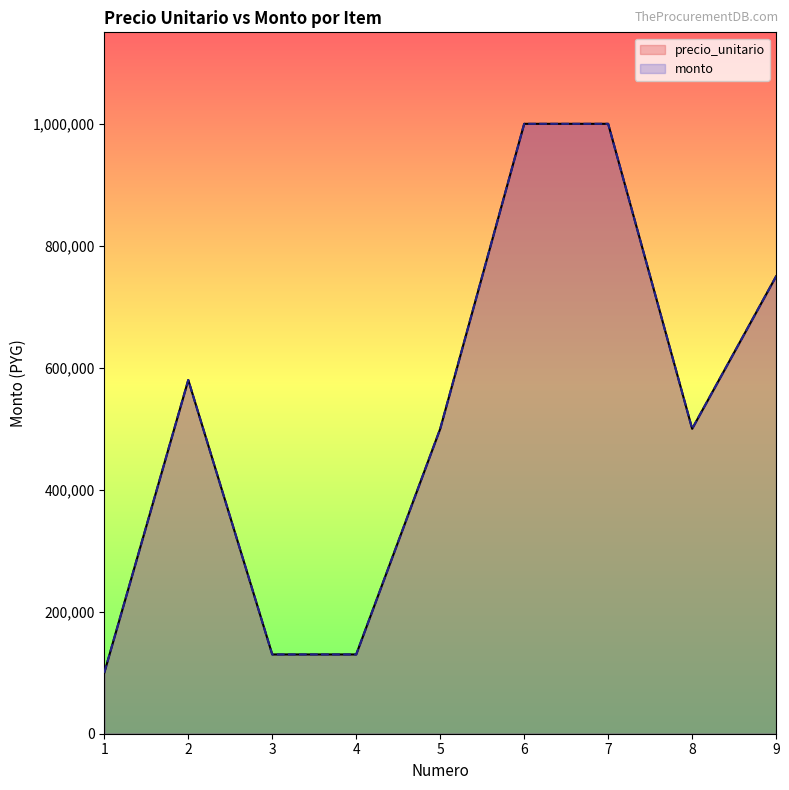

Is it true that monto equals 500000 at 5?

True